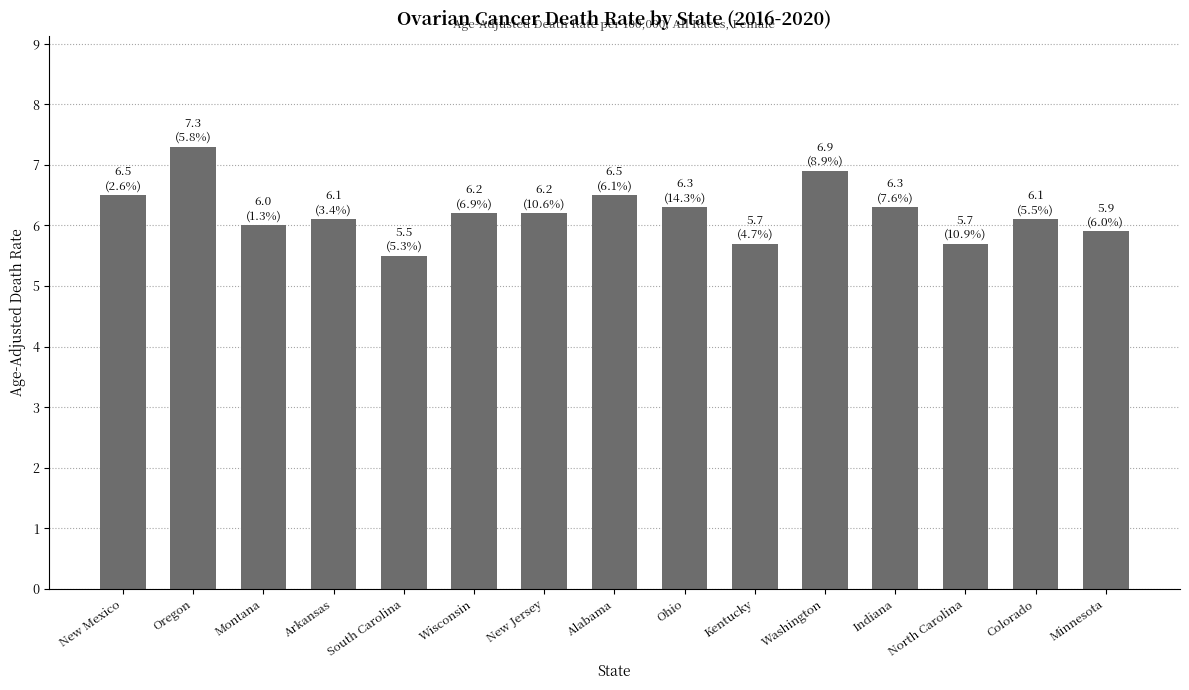

Reading right to left, transcribe all the data shown in this chart.

5.9	6.1	5.7	6.3	6.9	5.7	6.3	6.5	6.2	6.2	5.5	6.1	6.0	7.3	6.5